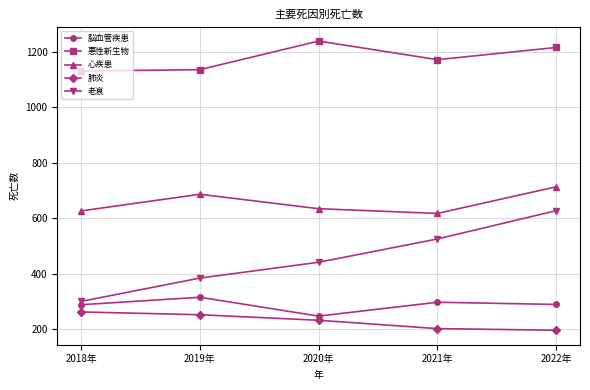

True or false: 老衰 has more than 0 interior local peaks.

False